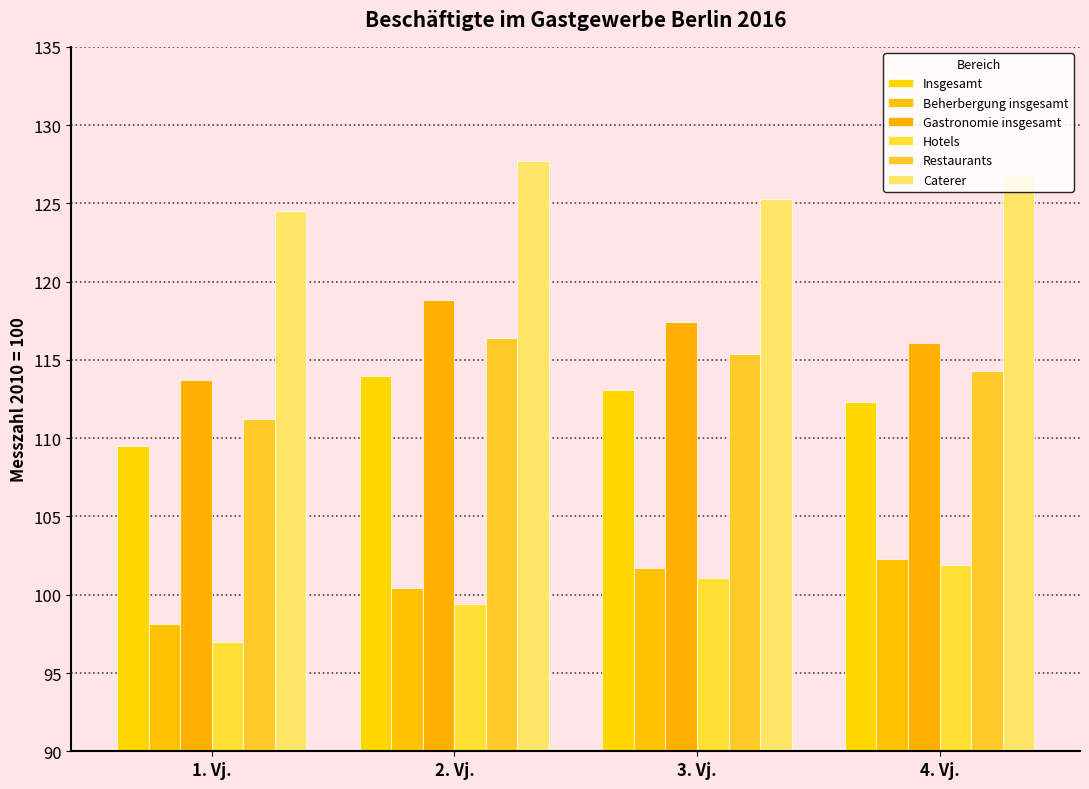

What is the total value across all series at 1. Vj.?

654.0